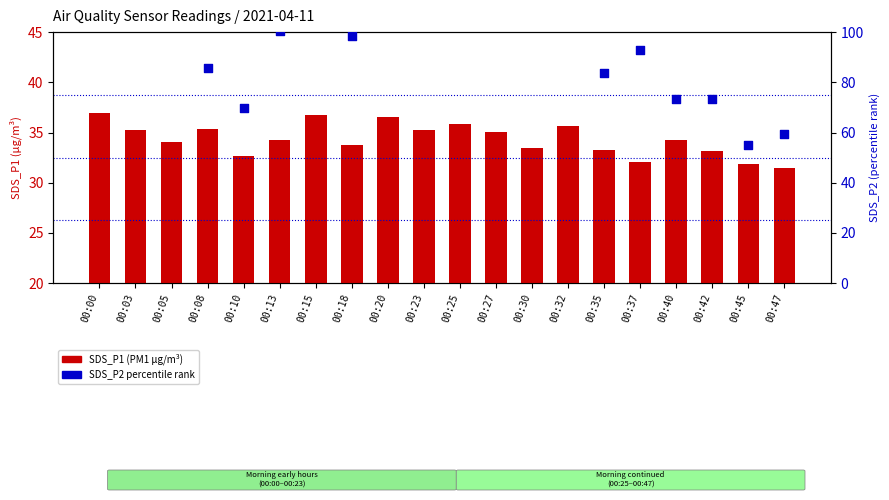

Which series has the largest total across all categories?

SDS_P2 (percentile)